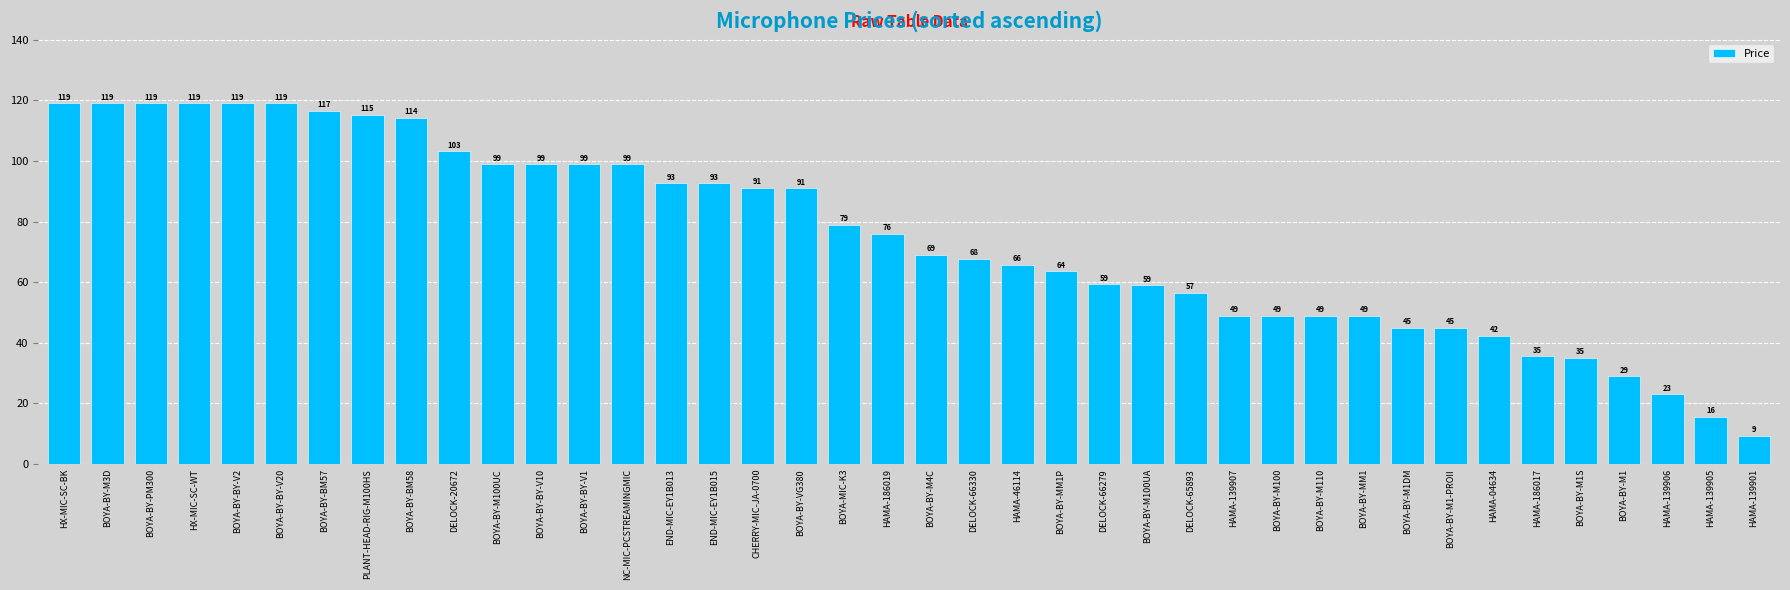

The chart shows a value of 92.7 at END-MIC-EY1B013. True or false?

True